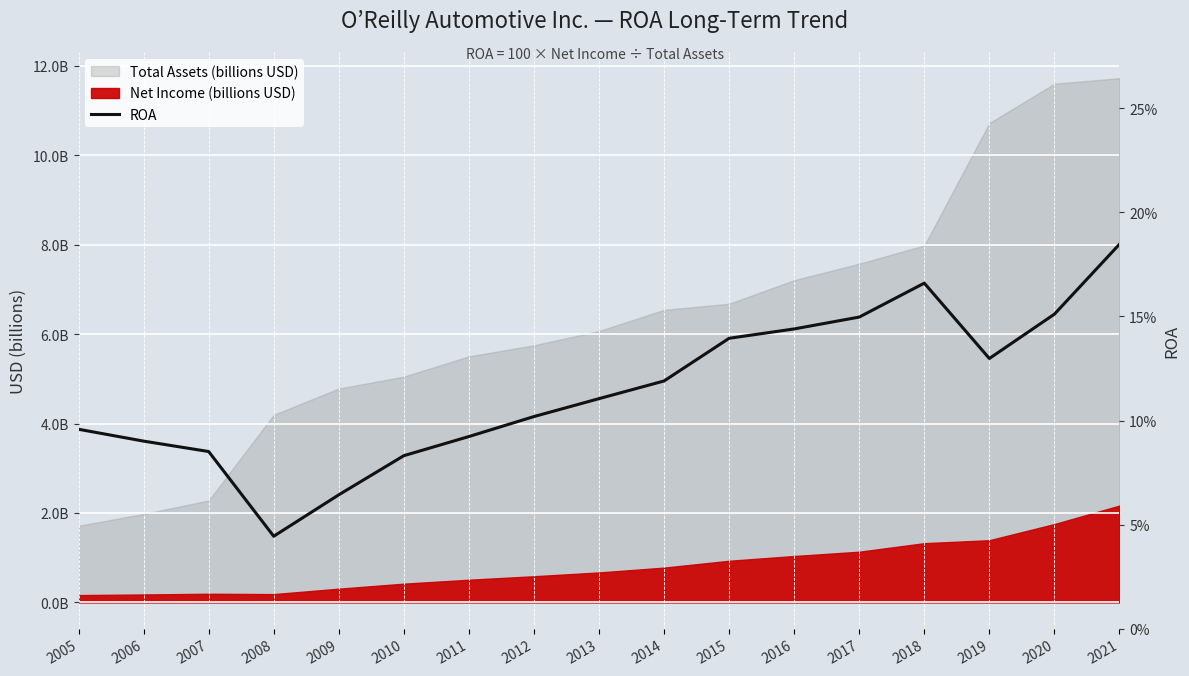

Between 2017 and 2007, which is larger?

2017